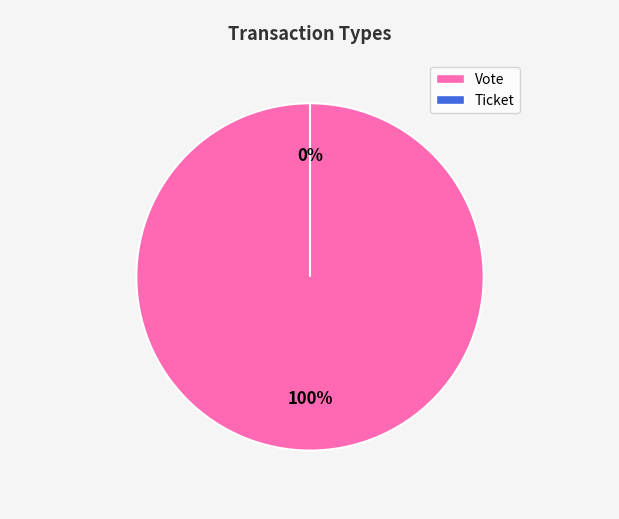

Does Ticket account for over 50% of the chart?

No